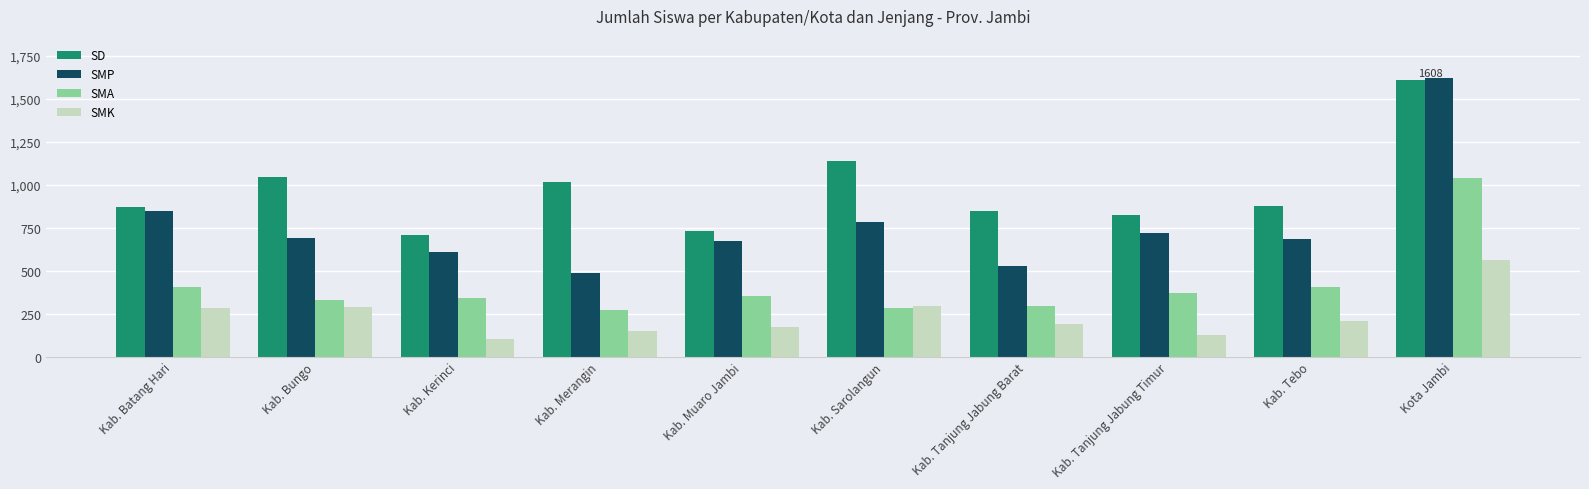

Which category has the highest value across all series?

Kota Jambi